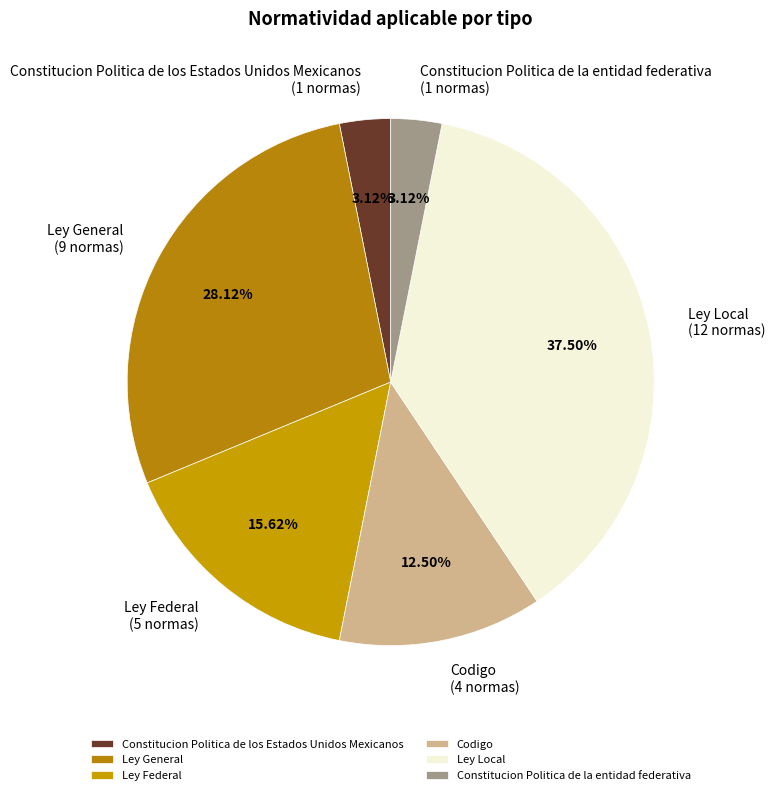

Count the number of slices in the pie.

6